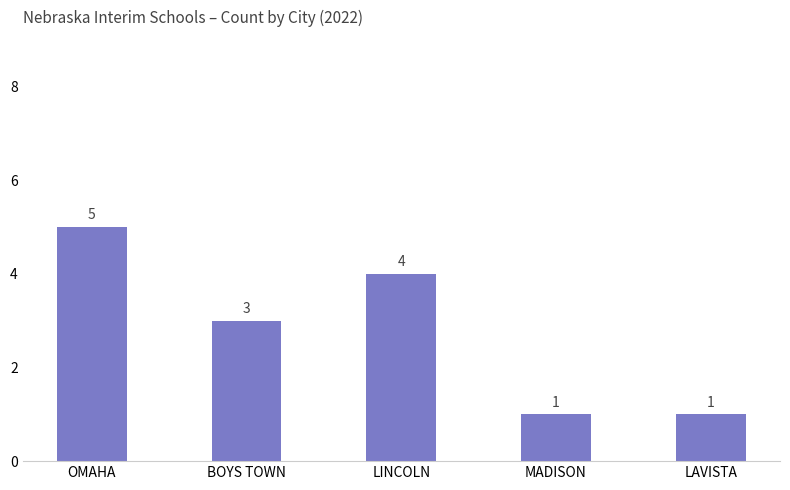

What is the sum of the values at LINCOLN and MADISON?

5